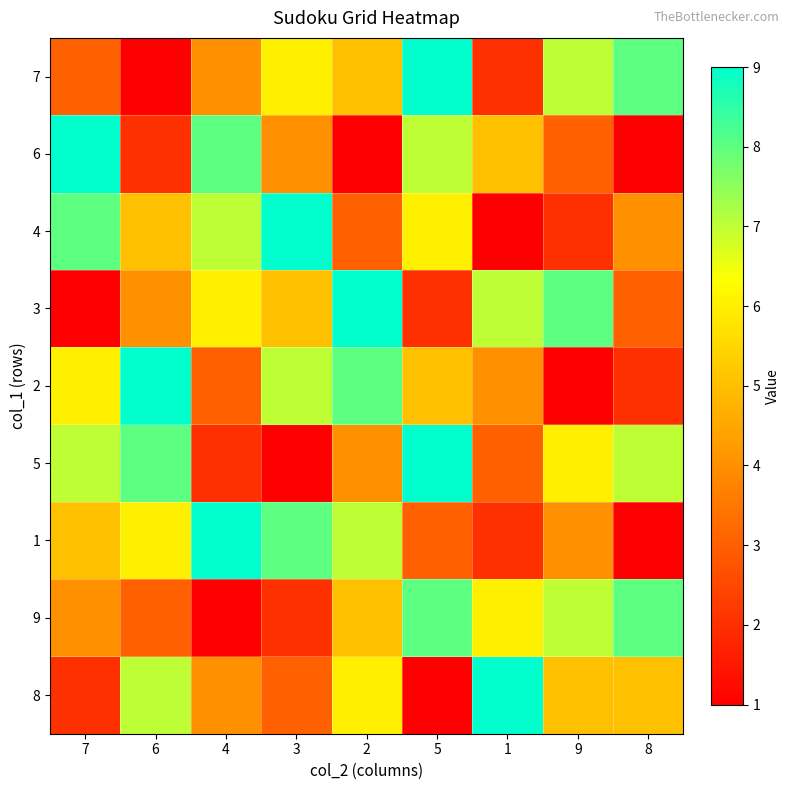

Reading right to left, transcribe all the data shown in this chart.

7: 8=8	9=7	1=2	5=9	2=5	3=6	4=4	6=1	7=3
6: 8=1	9=3	1=5	5=7	2=1	3=4	4=8	6=2	7=9
4: 8=4	9=2	1=1	5=6	2=3	3=9	4=7	6=5	7=8
3: 8=3	9=8	1=7	5=2	2=9	3=5	4=6	6=4	7=1
2: 8=2	9=1	1=4	5=5	2=8	3=7	4=3	6=9	7=6
5: 8=7	9=6	1=3	5=9	2=4	3=1	4=2	6=8	7=7
1: 8=1	9=4	1=2	5=3	2=7	3=8	4=9	6=6	7=5
9: 8=8	9=7	1=6	5=8	2=5	3=2	4=1	6=3	7=4
8: 8=5	9=5	1=9	5=1	2=6	3=3	4=4	6=7	7=2